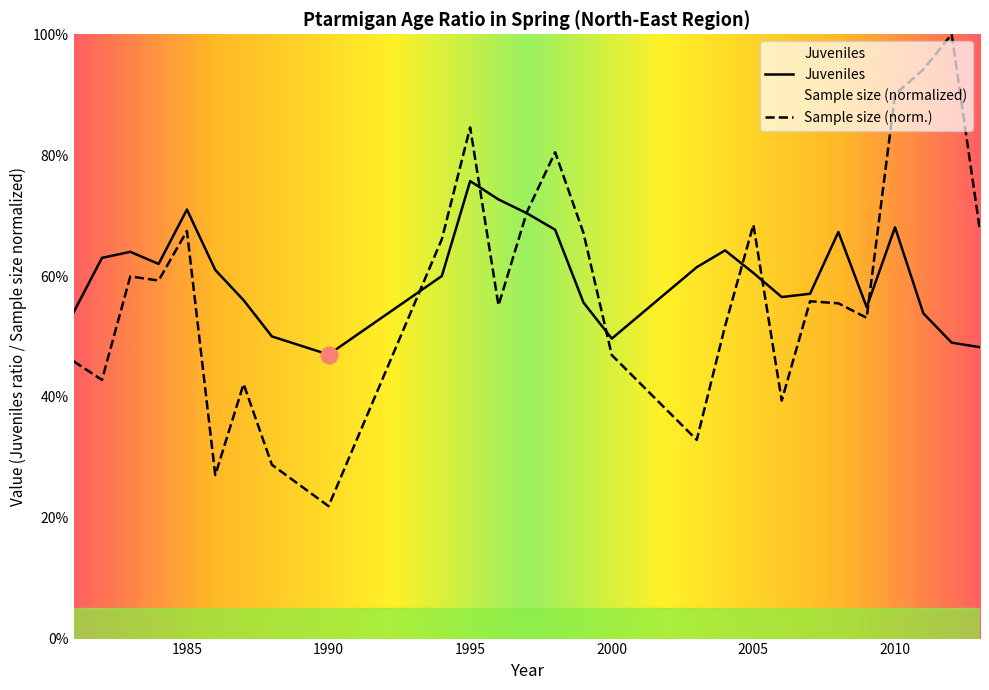

How many interior local peaks does the Juveniles series have?

6